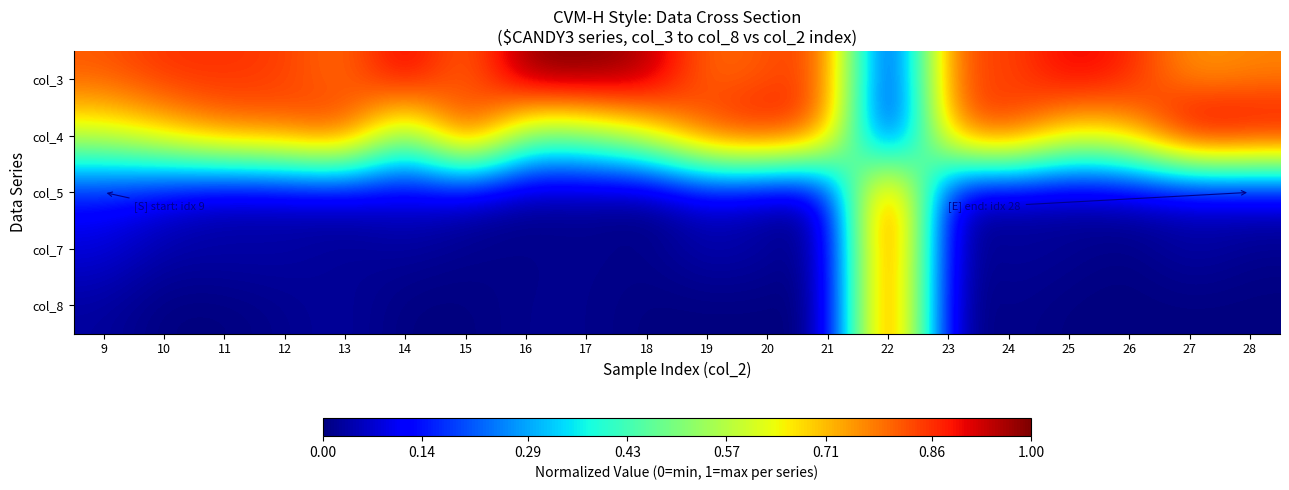

Reading right to left, list all the values displayed in this chart.

col_3: 28=0.8	27=0.7	26=0.9	25=0.9	24=0.8	23=0.8	22=0.0	21=0.8	20=0.8	19=0.8	18=1.0	17=1.0	16=1.0	15=0.8	14=0.9	13=0.8	12=0.8	11=0.9	10=0.9	9=0.8
col_4: 28=1.0	27=1.0	26=0.7	25=0.7	24=0.9	23=0.8	22=0.0	21=0.8	20=0.9	19=0.9	18=0.6	17=0.5	16=0.5	15=0.9	14=0.5	13=0.9	12=0.8	11=0.8	10=0.7	9=0.6
col_5: 28=0.1	27=0.1	26=0.0	25=0.0	24=0.0	23=0.0	22=1.0	21=0.0	20=0.0	19=0.1	18=0.0	17=0.0	16=0.0	15=0.1	14=0.1	13=0.1	12=0.1	11=0.0	10=0.1	9=0.1
col_7: 28=0.0	27=0.0	26=0.0	25=0.0	24=0.0	23=0.0	22=1.0	21=0.0	20=0.0	19=0.0	18=0.0	17=0.0	16=0.0	15=0.0	14=0.0	13=0.0	12=0.0	11=0.0	10=0.0	9=0.1
col_8: 28=0.0	27=0.0	26=0.0	25=0.0	24=0.0	23=0.0	22=1.0	21=0.0	20=0.0	19=0.0	18=0.0	17=0.0	16=0.0	15=0.0	14=0.0	13=0.0	12=0.0	11=0.0	10=0.0	9=0.0